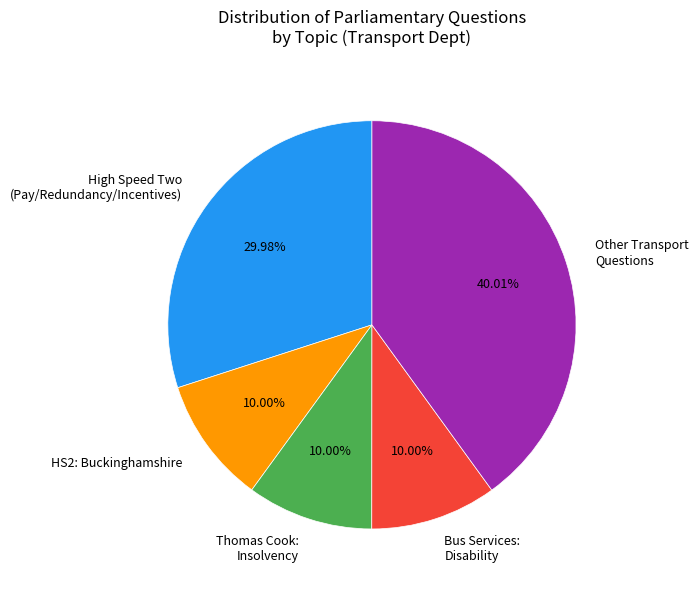

What is the largest slice in the pie chart?

Other Transport Questions